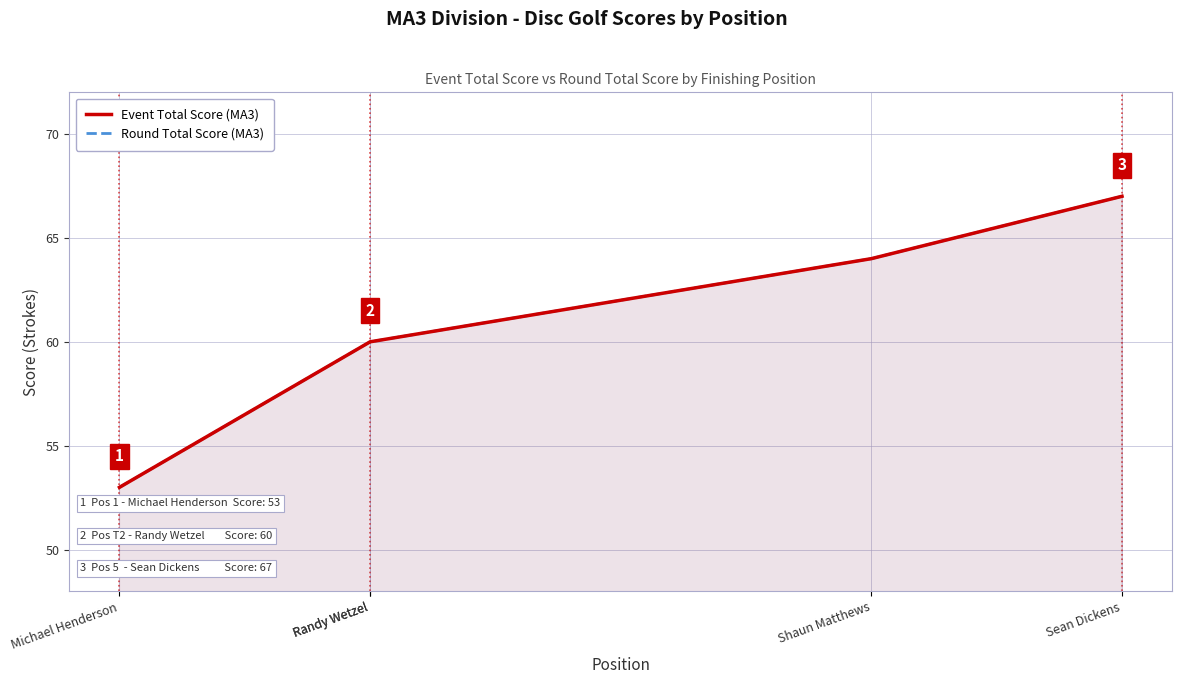

What is the difference between the maximum and minimum values in the Event Total Score (MA3) series?

14